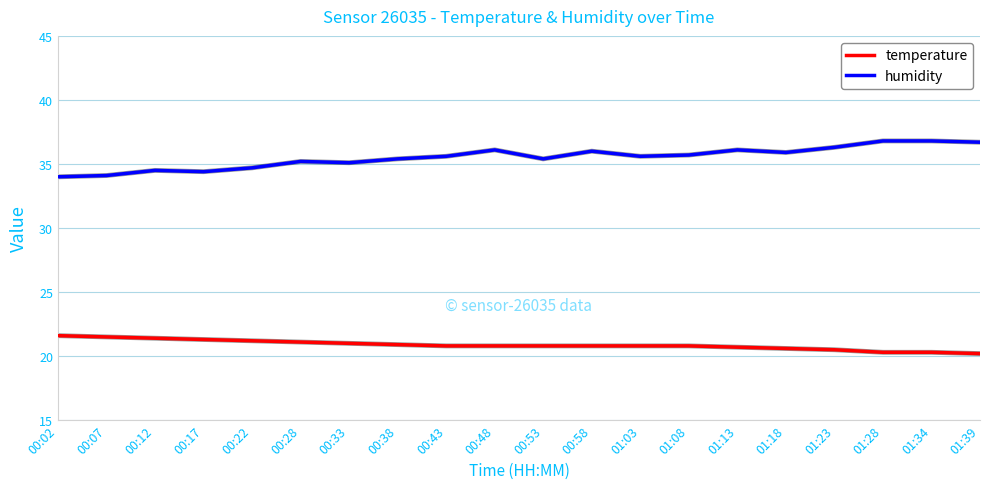

What is the greatest value displayed?

36.8